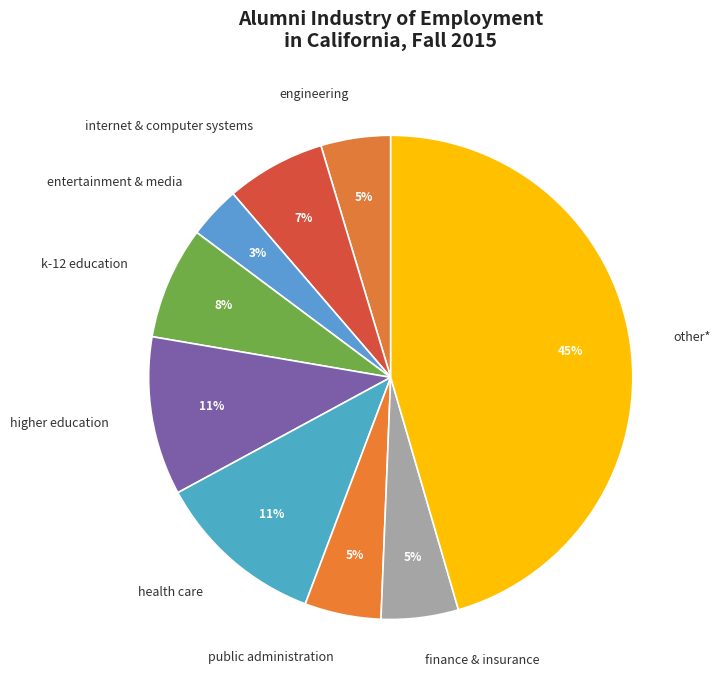

Do other* and entertainment & media together represent more than half of the pie?

No